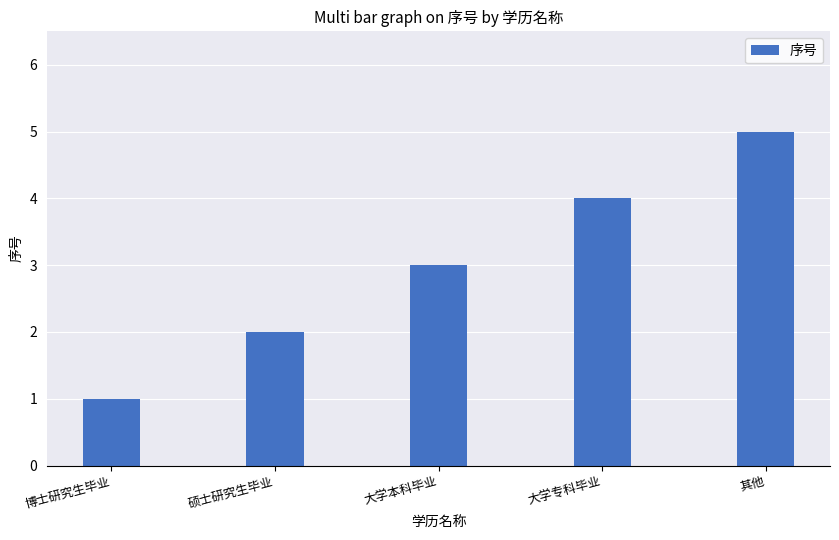

What is the change in value from 博士研究生毕业 to 大学本科毕业?

+2